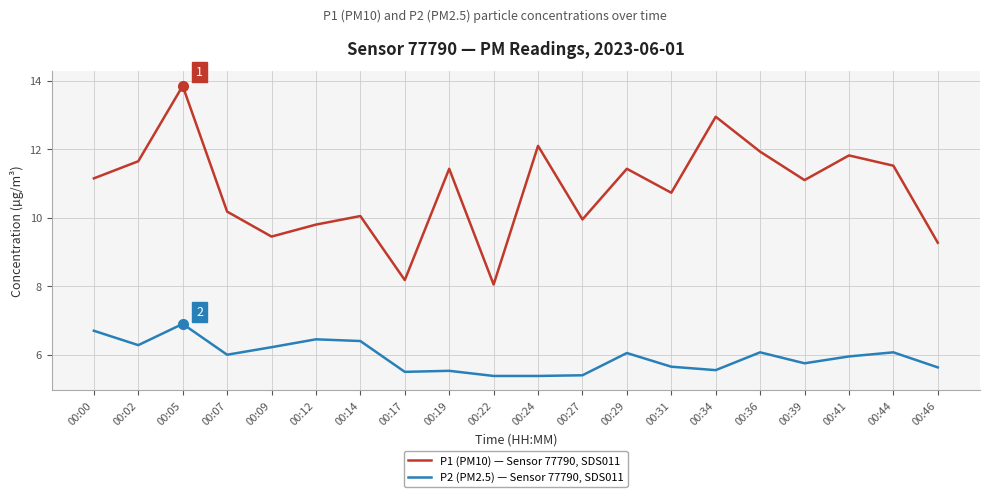

What is the spread (max minus min) of values at 00:29?

5.4